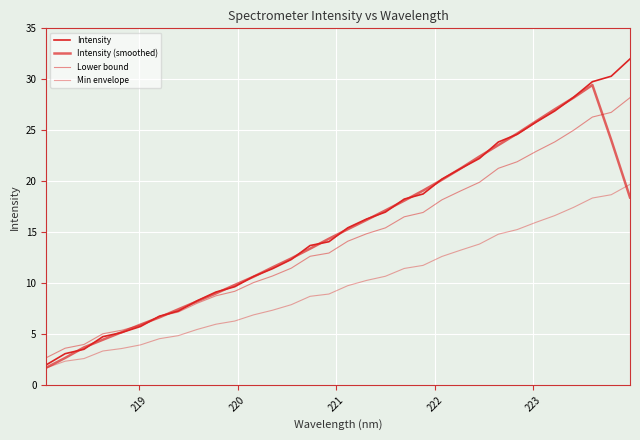

How many values in the Intensity series are below 15?

16